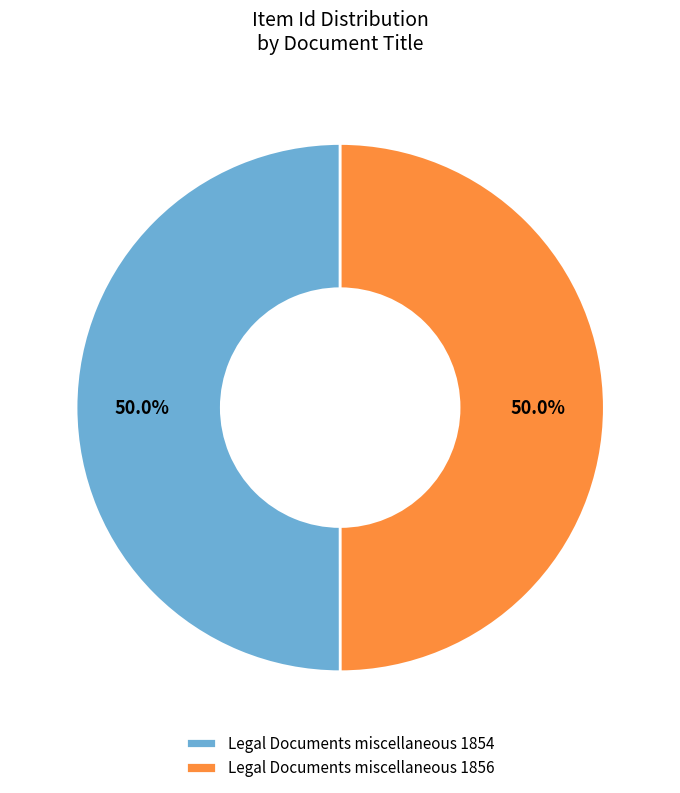

How much of the chart is everything except Legal Documents miscellaneous 1856?

50.0%